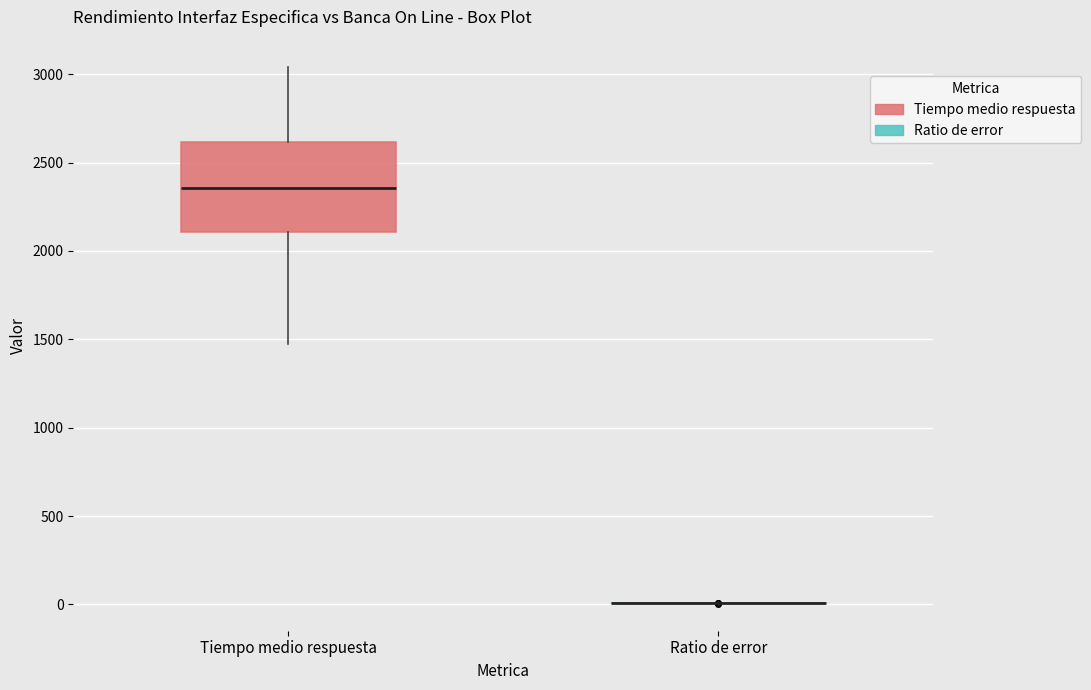

Reading left to right, read every box against the y-axis: the position of its median line, the range the box covers, and the ends of its whiskers. The values are not printed on the chart, so give them approximately, as read against the axis.

Tiempo medio respuesta: median 2350, box 2100 to 2600, whiskers 1450 to 3050
Ratio de error: box collapsed to a line at 0, whiskers 0 to 0